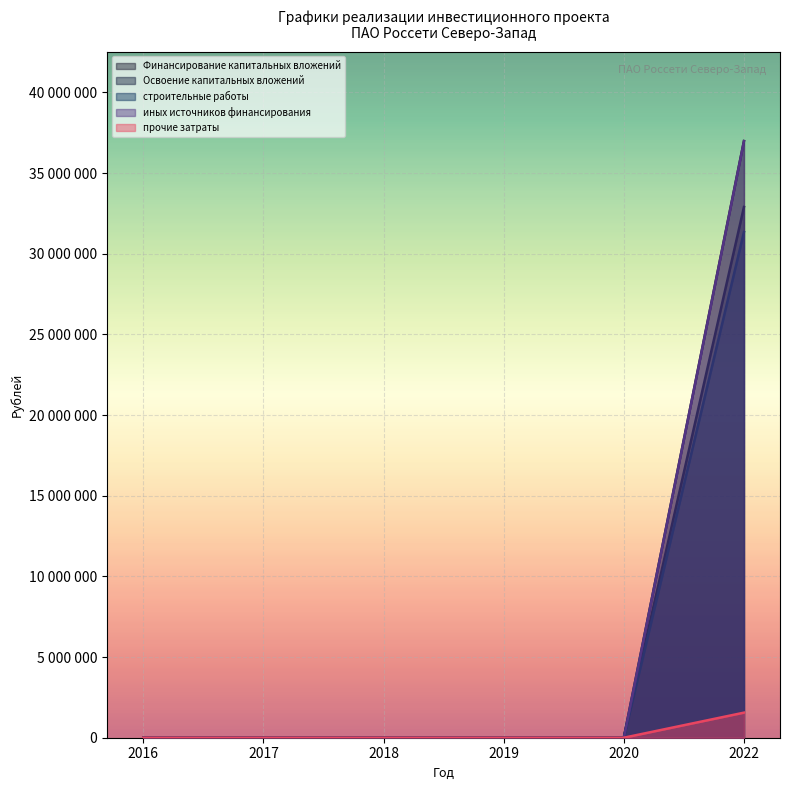

True or false: Освоение капитальных вложений has more than 1 interior local peaks.

False